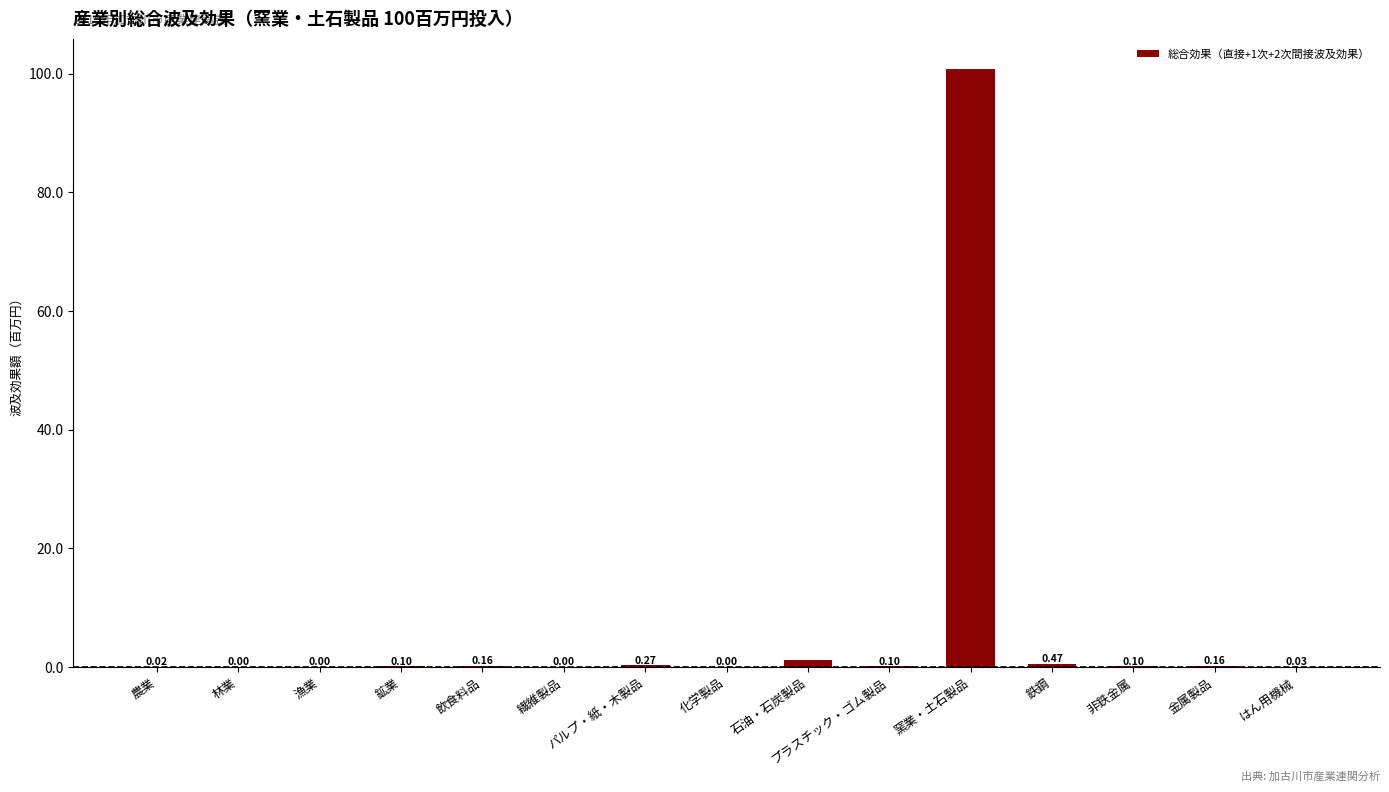

What is the maximum value shown in the chart?

100.8